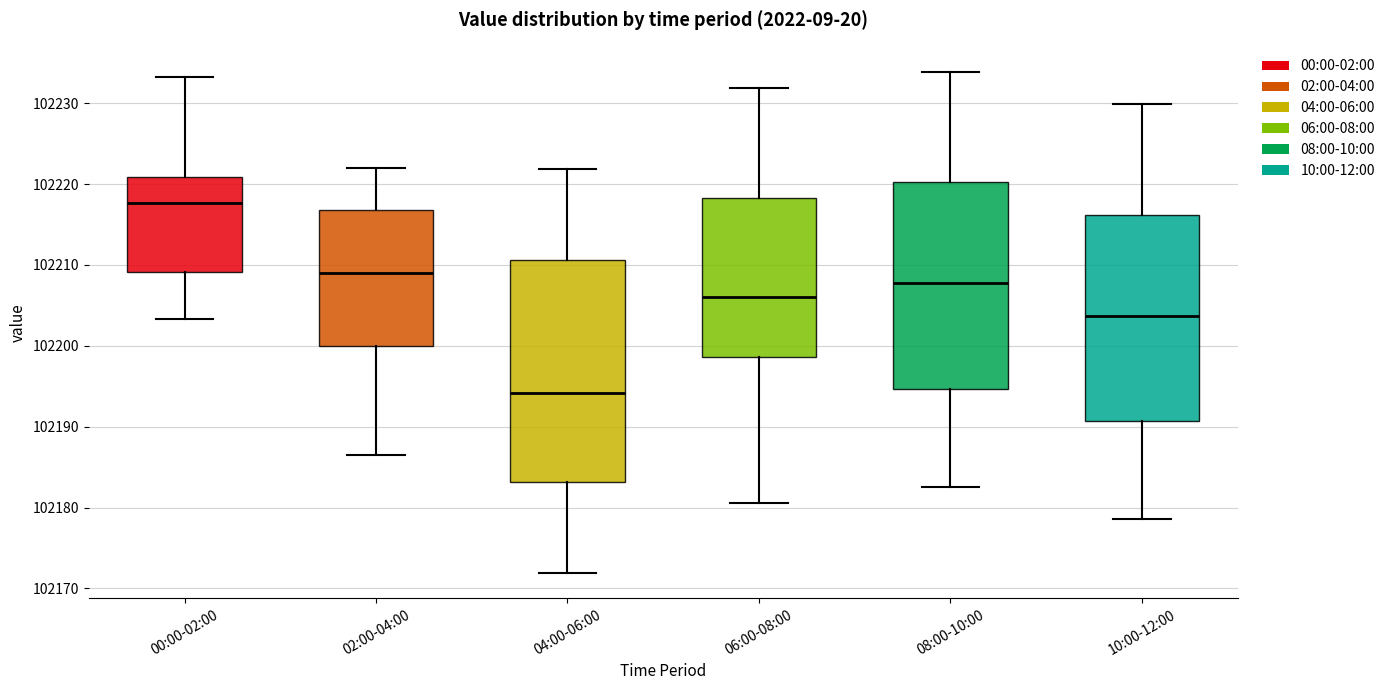

Where does the upper whisker of the box for 08:00-10:00 end on the y-axis? The values are not printed on the chart, so give them approximately, as read against the axis.

102234